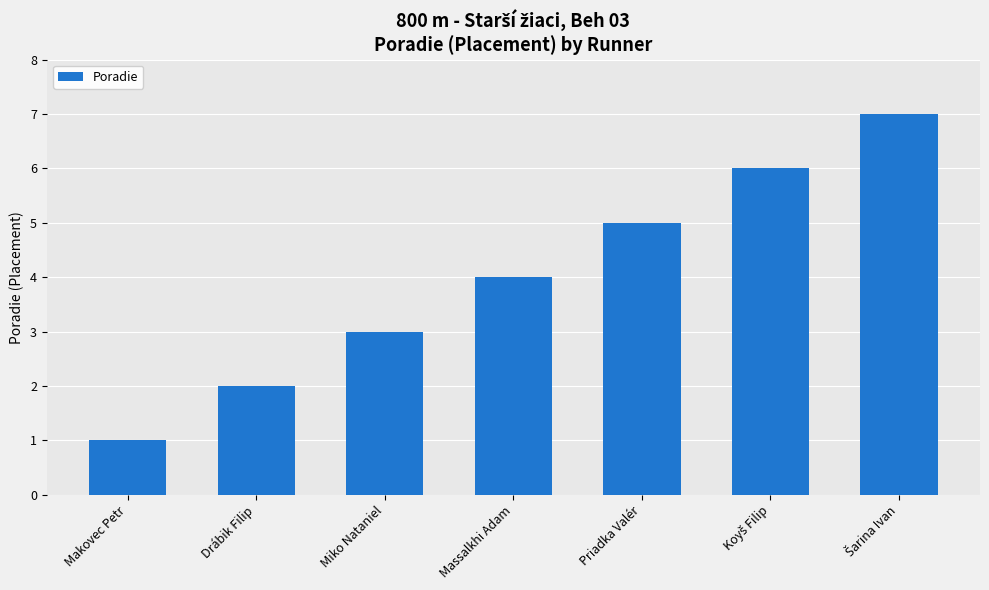

What is the smallest value displayed?

1